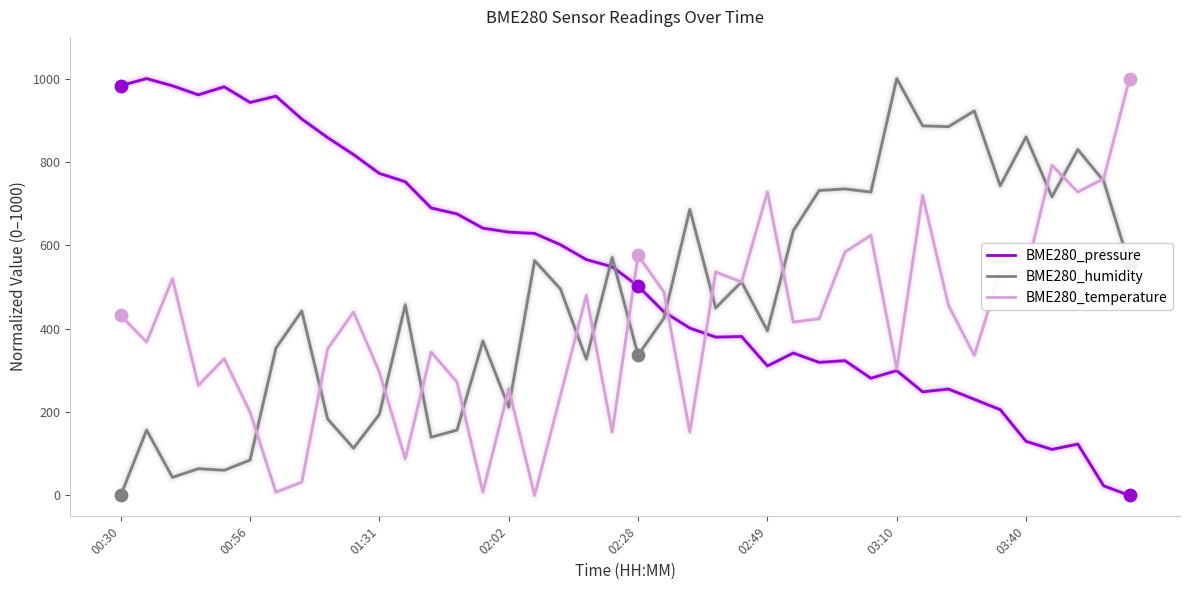

Which series has the largest total across all categories?

BME280_pressure